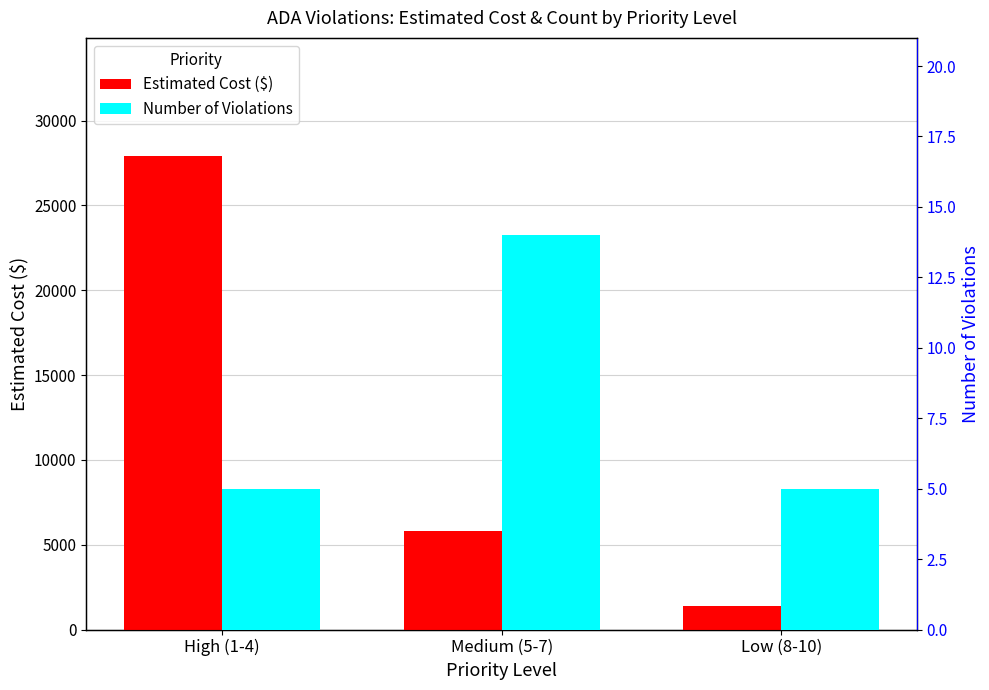

Are the bars grouped side by side (vs. stacked)?

Yes